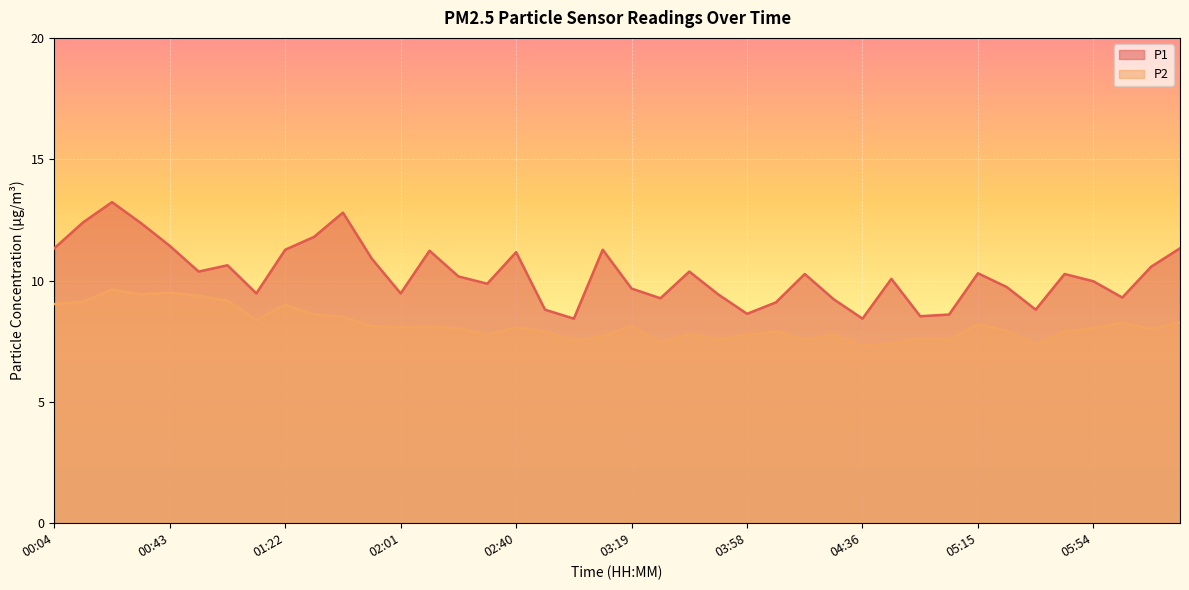

Reading right to left, extract all data points from this chart.

P1: 06:23=11.3	06:14=10.6	06:04=9.3	05:54=10.0	05:44=10.3	05:35=8.8	05:25=9.7	05:15=10.3	05:06=8.6	04:56=8.5	04:46=10.1	04:36=8.4	04:27=9.2	04:17=10.3	04:07=9.1	03:58=8.6	03:48=9.4	03:38=10.4	03:28=9.3	03:19=9.7	03:09=11.3	02:59=8.4	02:50=8.8	02:40=11.2	02:30=9.9	02:20=10.2	02:11=11.2	02:01=9.5	01:51=10.9	01:41=12.8	01:32=11.8	01:22=11.3	01:12=9.5	01:03=10.6	00:53=10.4	00:43=11.4	00:33=12.4	00:24=13.2	00:14=12.4	00:04=11.3
P2: 06:23=8.3	06:14=8.0	06:04=8.3	05:54=8.0	05:44=7.9	05:35=7.4	05:25=7.9	05:15=8.2	05:06=7.6	04:56=7.6	04:46=7.4	04:36=7.3	04:27=7.8	04:17=7.6	04:07=7.9	03:58=7.8	03:48=7.6	03:38=7.8	03:28=7.4	03:19=8.1	03:09=7.7	02:59=7.5	02:50=7.9	02:40=8.1	02:30=7.8	02:20=8.0	02:11=8.1	02:01=8.1	01:51=8.1	01:41=8.5	01:32=8.6	01:22=9.0	01:12=8.4	01:03=9.2	00:53=9.4	00:43=9.5	00:33=9.4	00:24=9.6	00:14=9.1	00:04=9.0